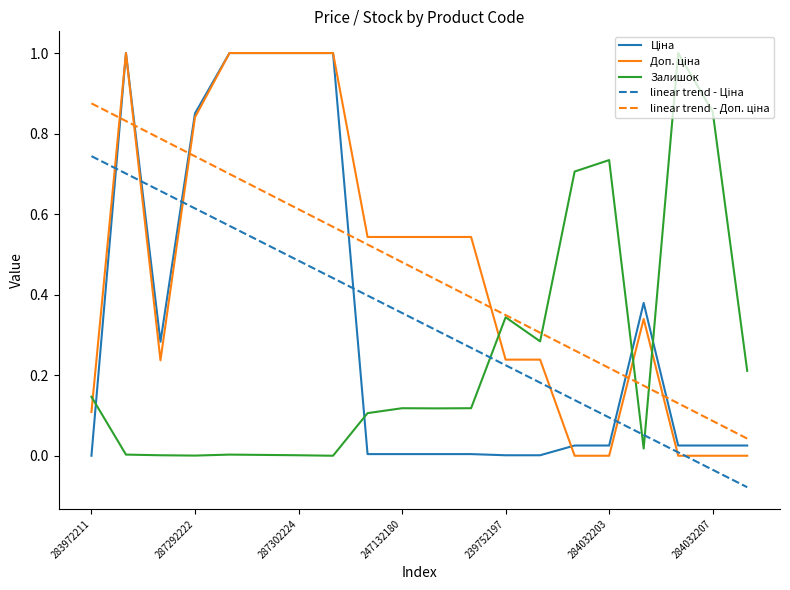

Does the chart have visible grid lines?

No